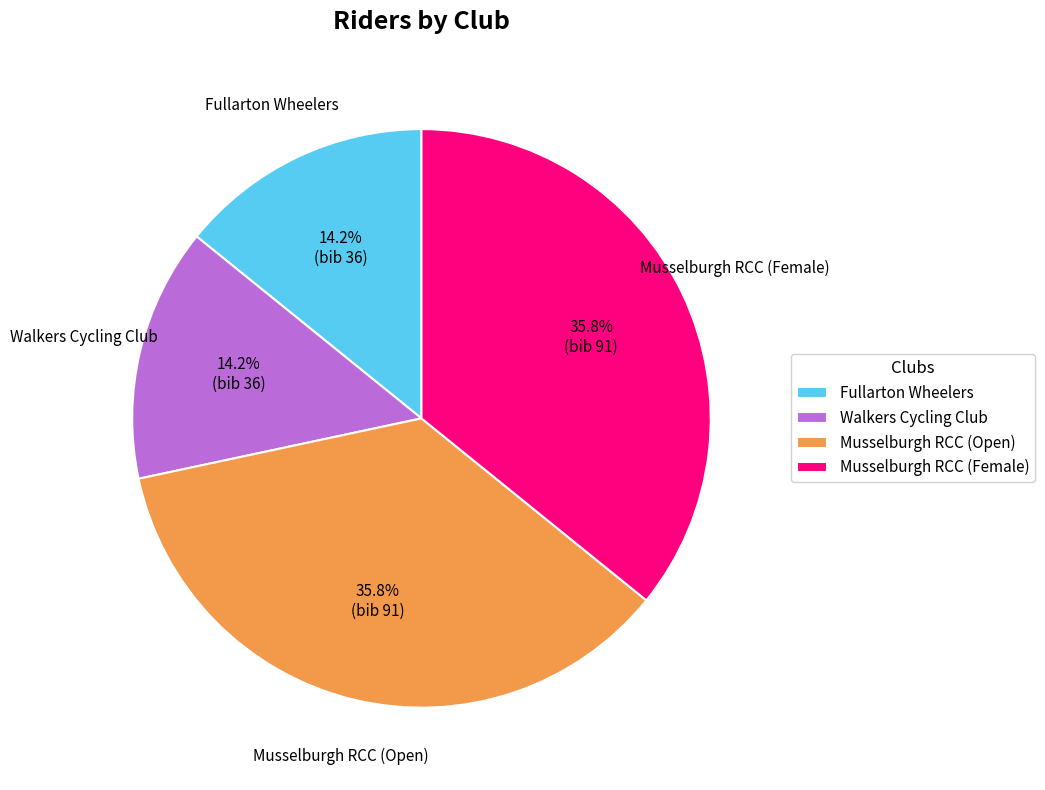

What is the ratio of the value at Walkers Cycling Club to the value at Musselburgh RCC (Female)?

0.4